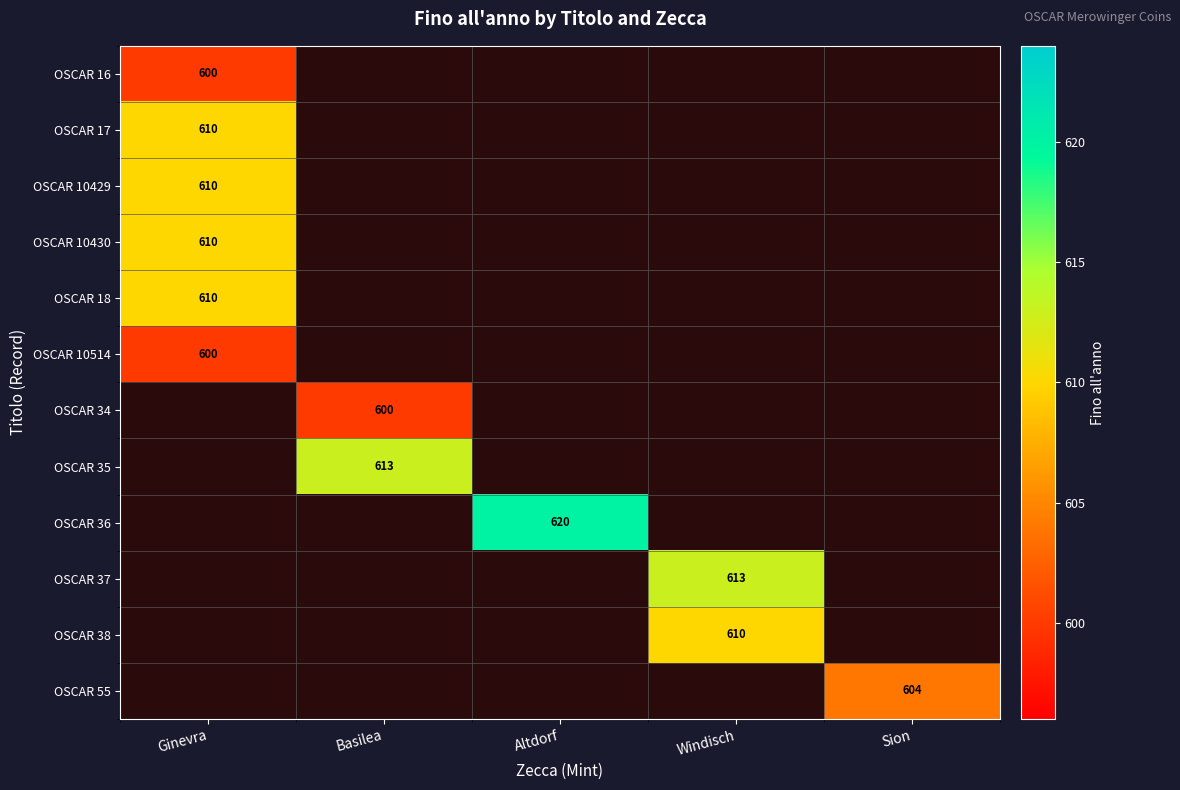

The OSCAR 35 series shows 613 at Basilea. True or false?

True